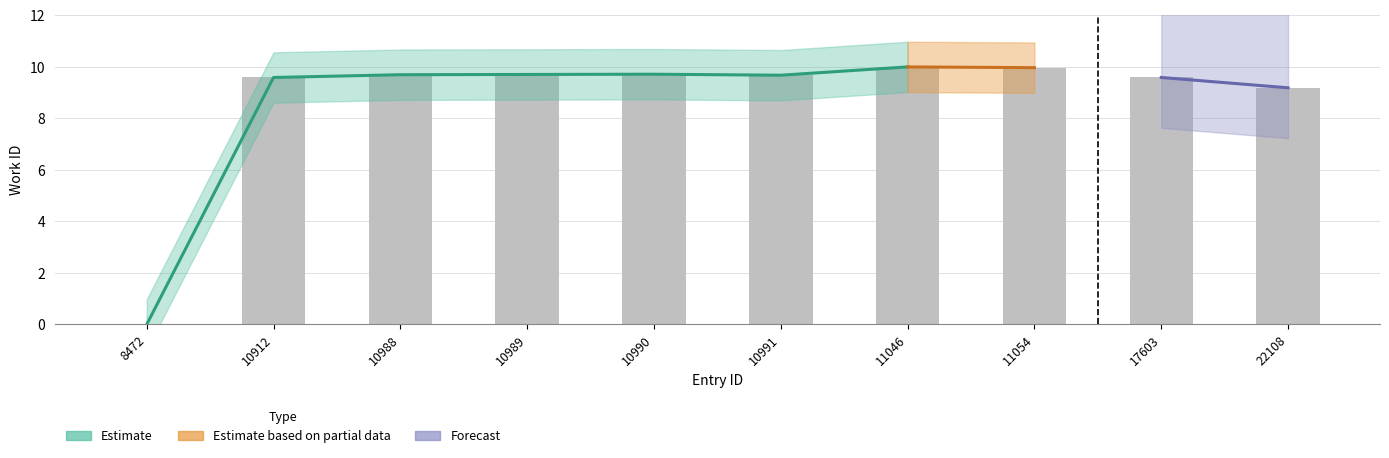

What is the difference between the values at 11046 and 10989?

0.3